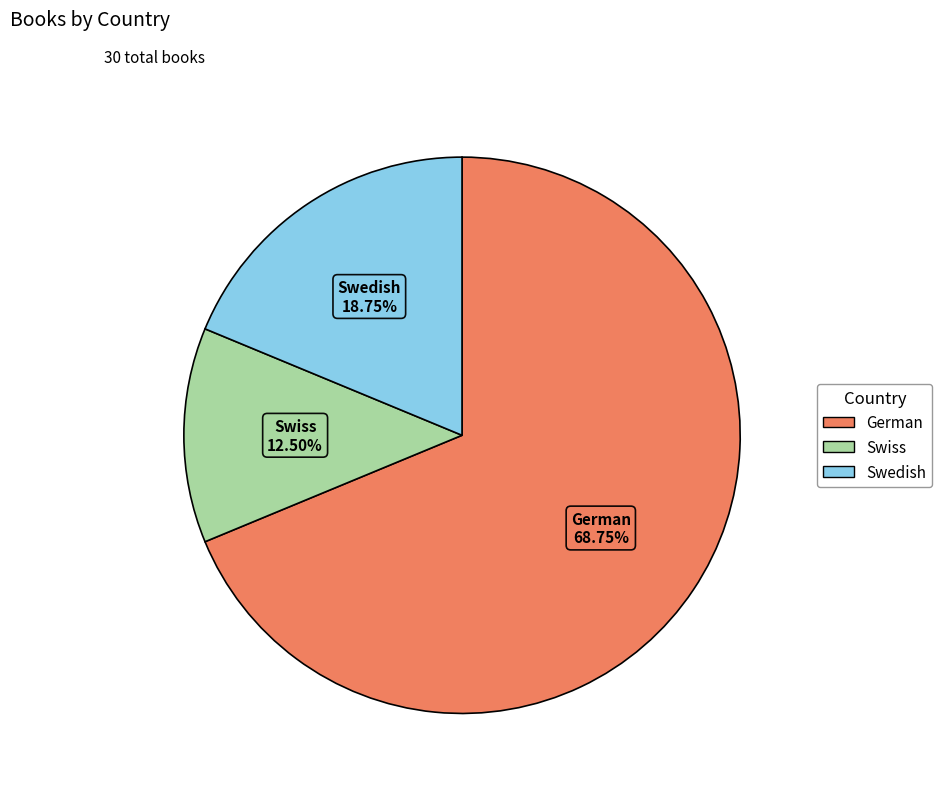

What is the smallest slice in the pie chart?

Swiss